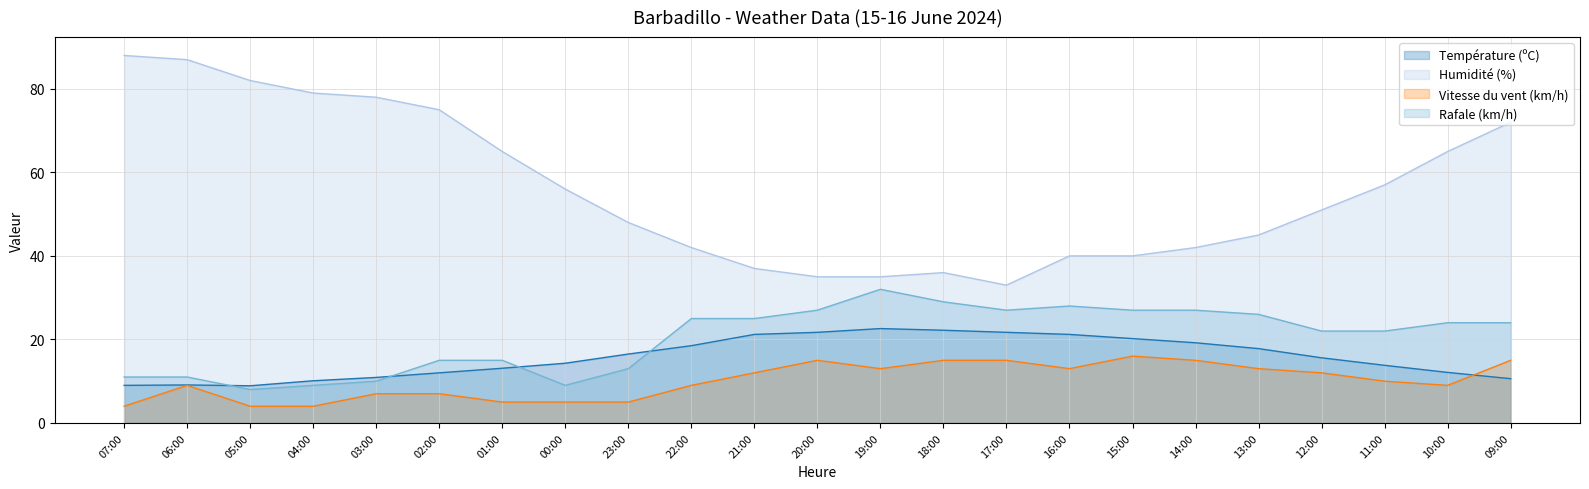

True or false: Vitesse du vent (km/h) and Humidité (%) cross at least once.

False